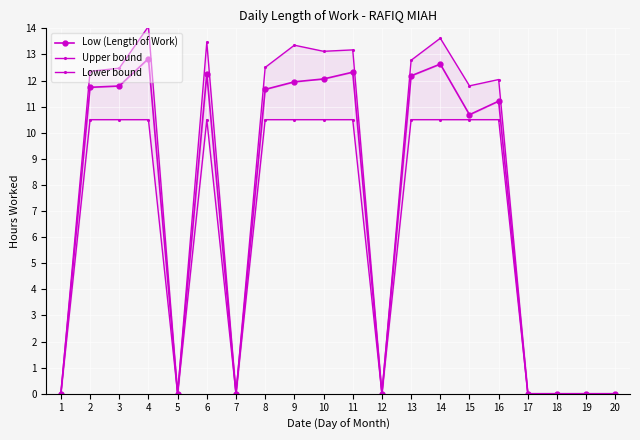

At which category does Lower bound reach its first local peak?

6